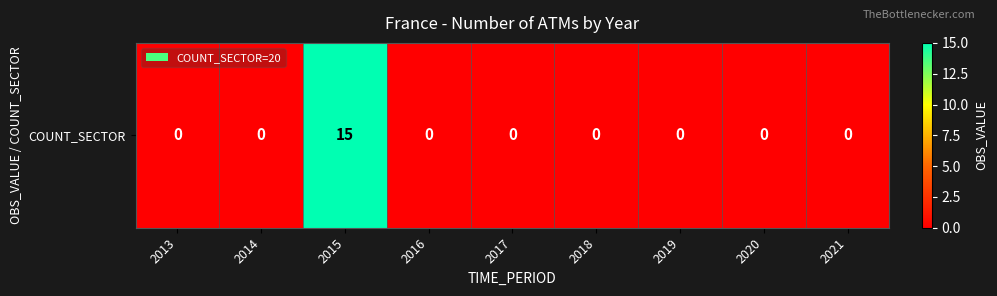

Which has a higher value, 2021 or 2018?

2021